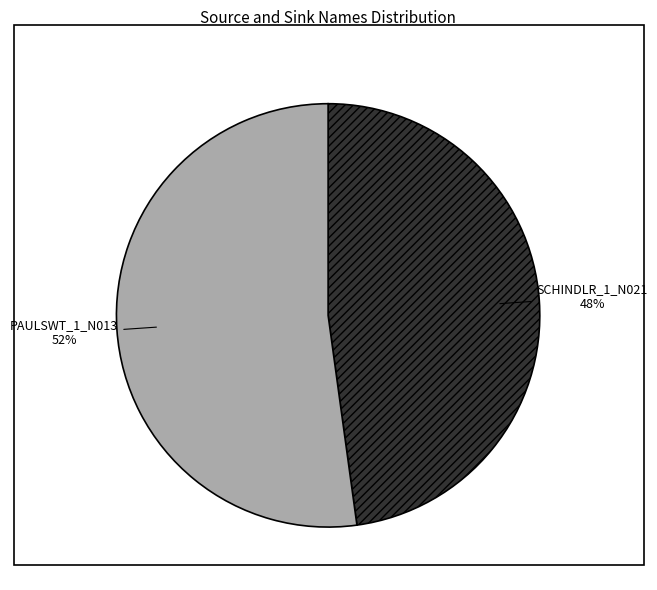

Does PAULSWT_1_N013 account for over 50% of the chart?

Yes